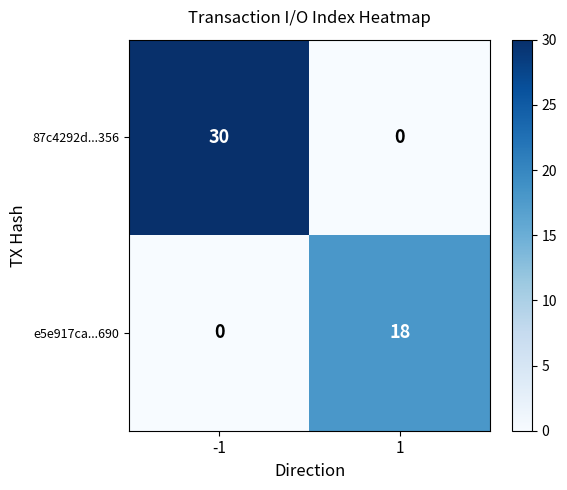

Reading left to right, what are all the values shown in this chart?

87c4292d...356: -1=30	1=0
e5e917ca...690: -1=0	1=18